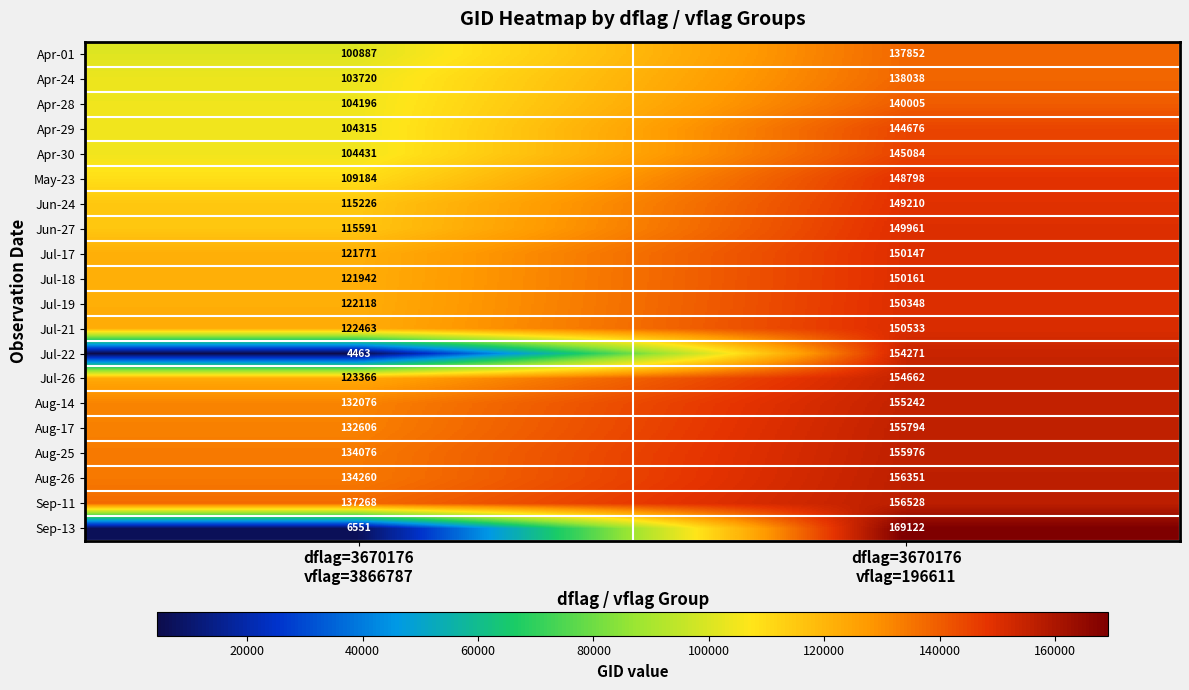

What is the difference between the maximum and minimum values in the Aug-25 series?

21900